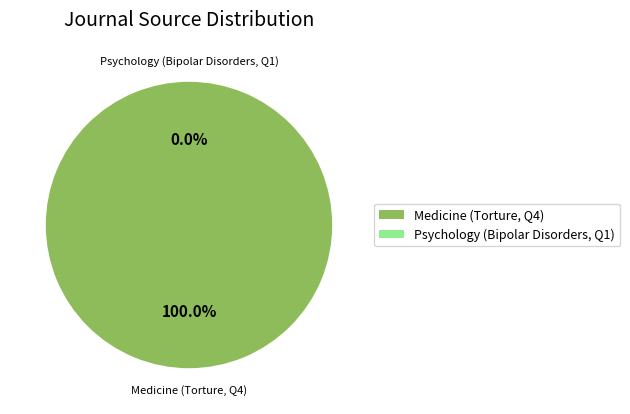

The Psychology (Bipolar Disorders, Q1) slice represents 0% of the pie. True or false?

True